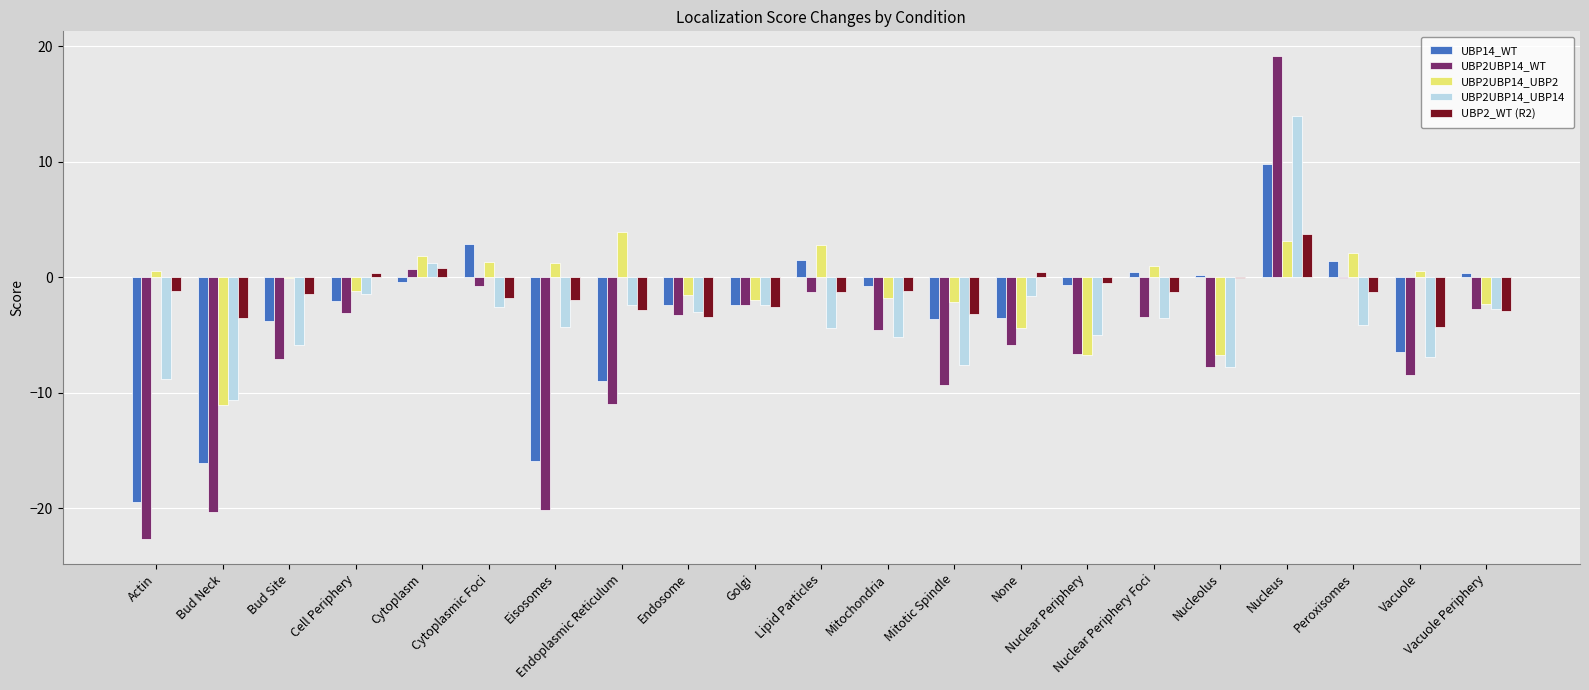

What is the maximum value shown in the chart?

19.2